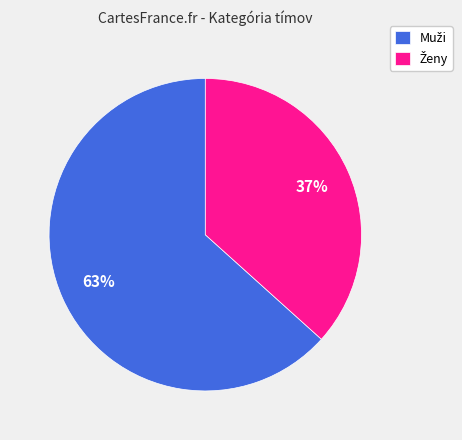

Is there any slice that represents more than half of the pie?

Yes